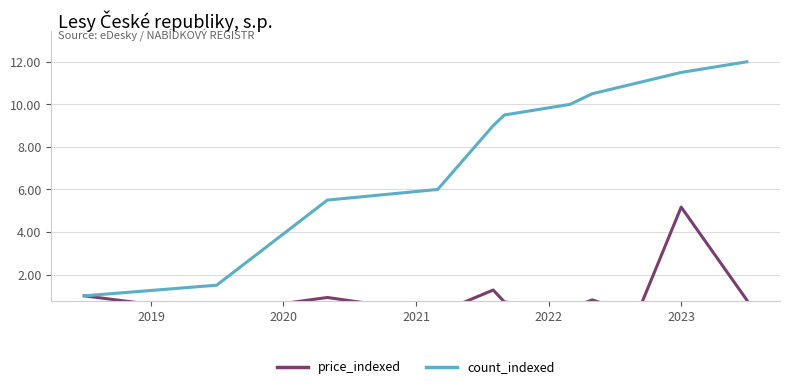

How many lines are shown in the chart?

2